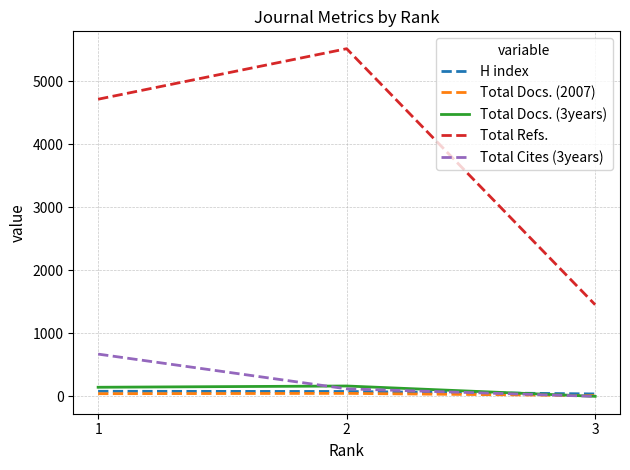

The value of Total Refs. at 3 is 658. True or false?

False